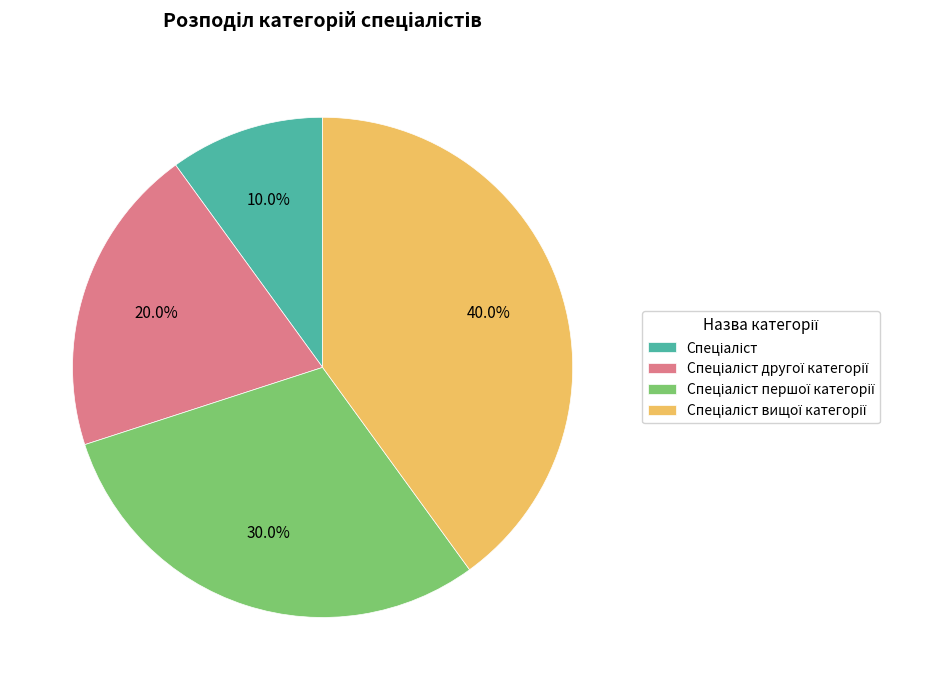

How many slices are in this pie chart?

4